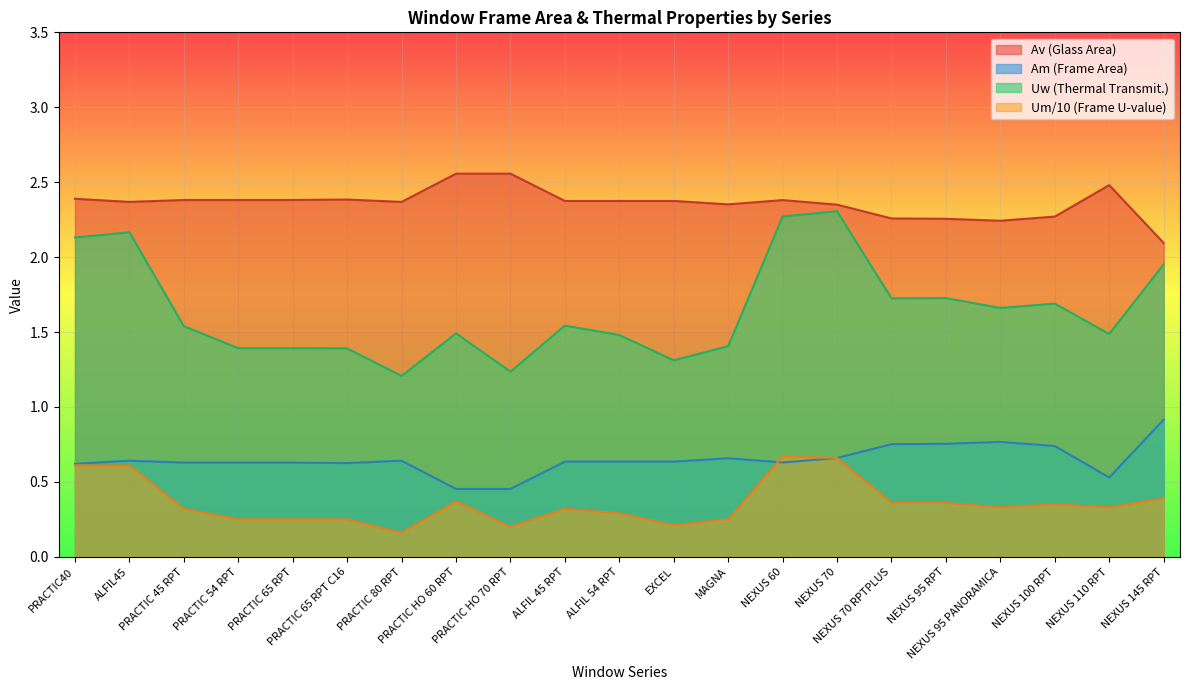

True or false: Am has a value of 0.5 at NEXUS 100 RPT.

False